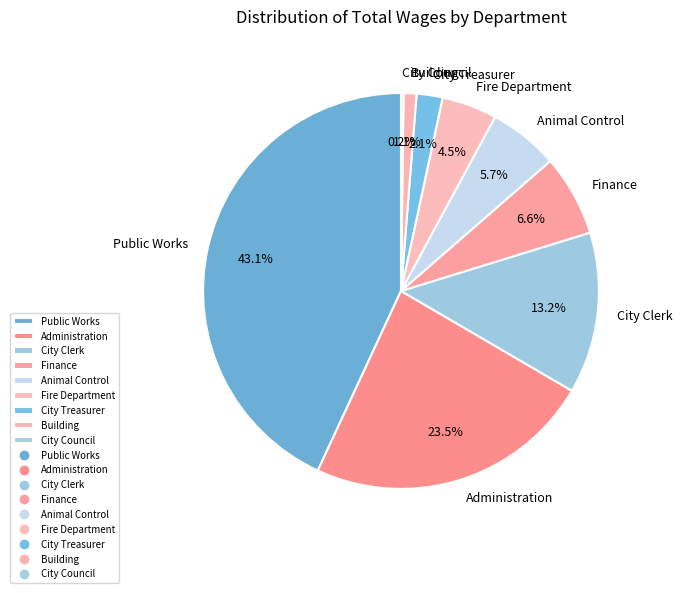

Is there a majority slice in this chart?

No